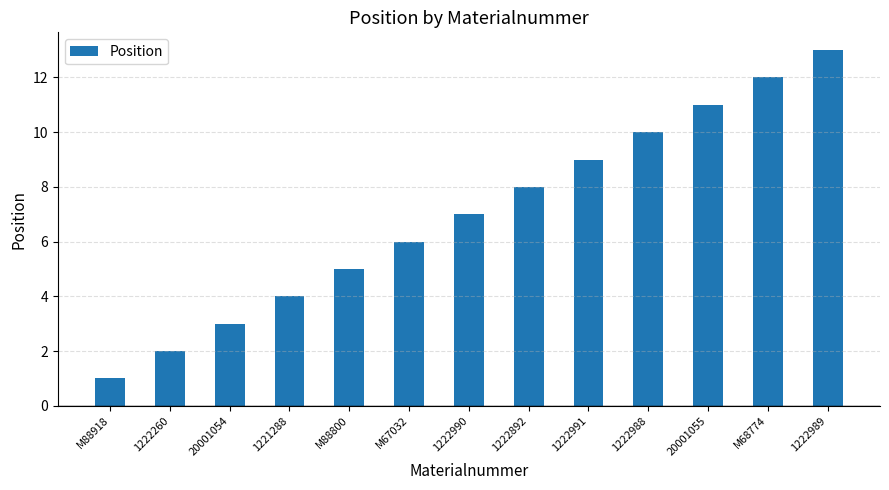

What is the sum of all values?

91